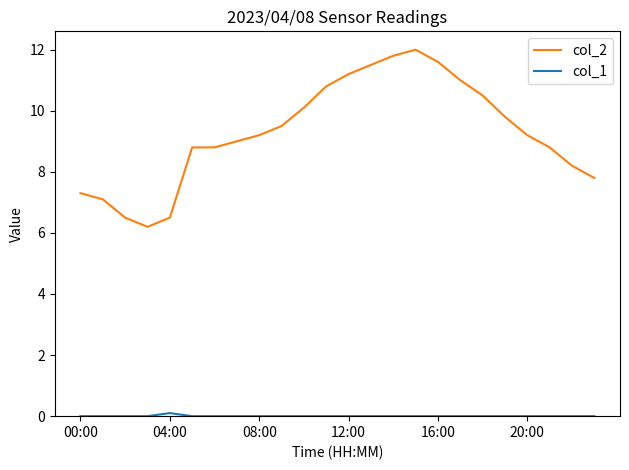

What is the greatest value displayed?

12.0